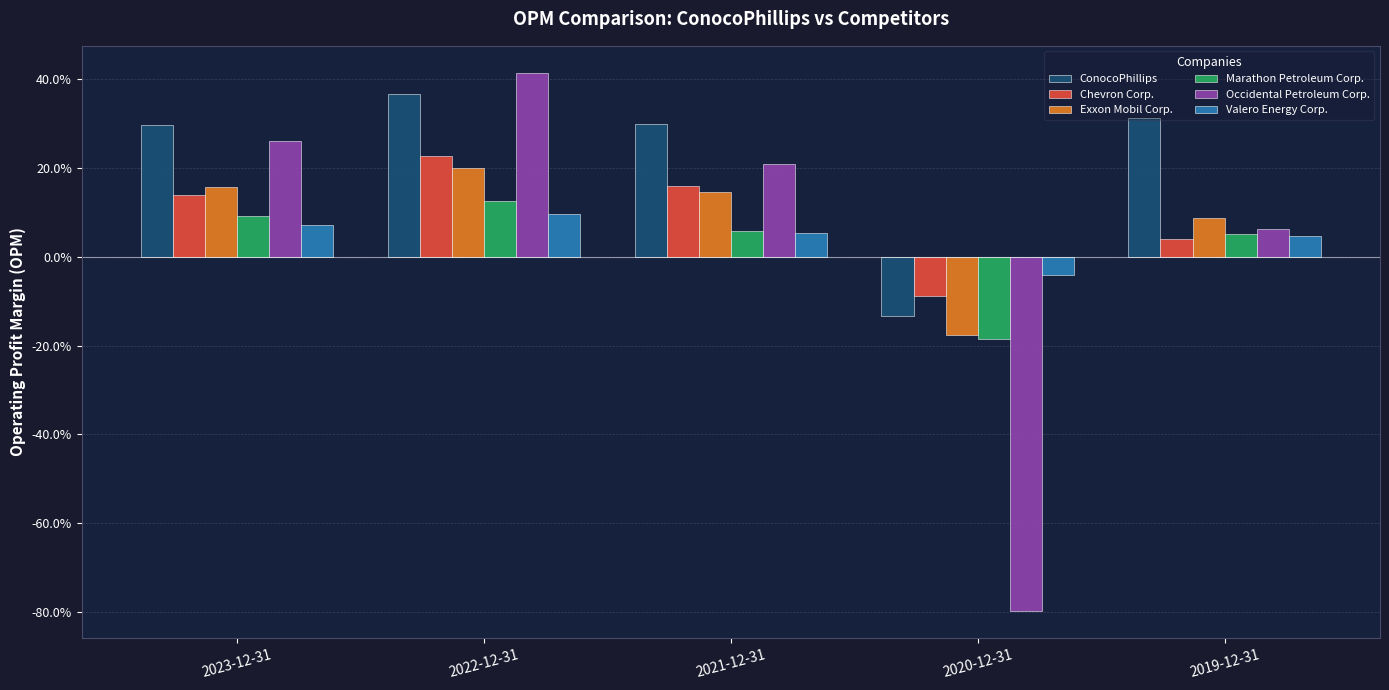

What are all the series names shown in the legend?

ConocoPhillips, Chevron Corp., Exxon Mobil Corp., Marathon Petroleum Corp., Occidental Petroleum Corp., Valero Energy Corp.